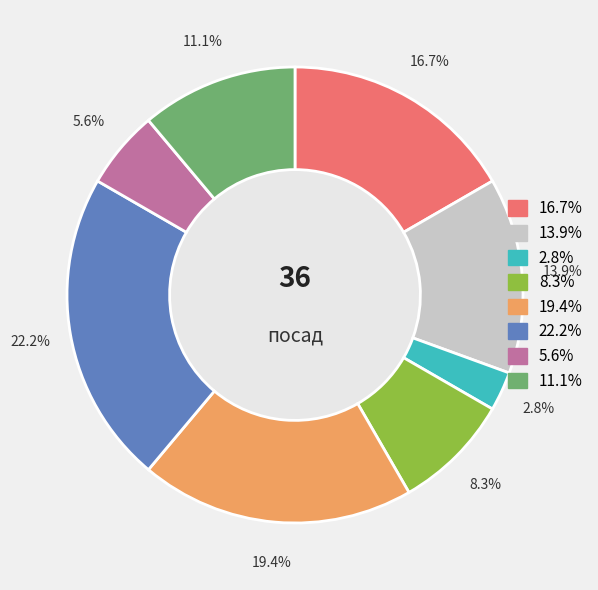

To the nearest percent, what is the average slice percentage?

12%